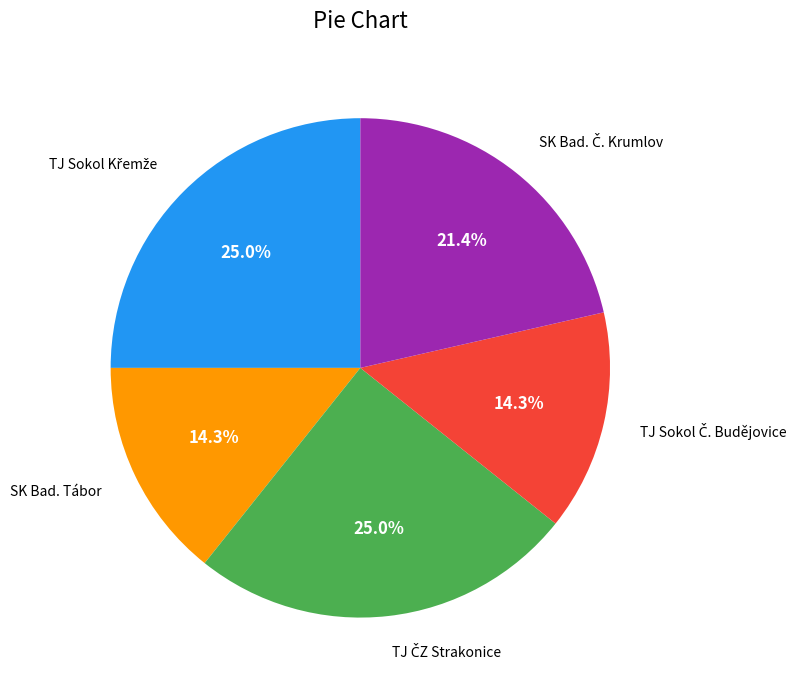

Is there a majority slice in this chart?

No